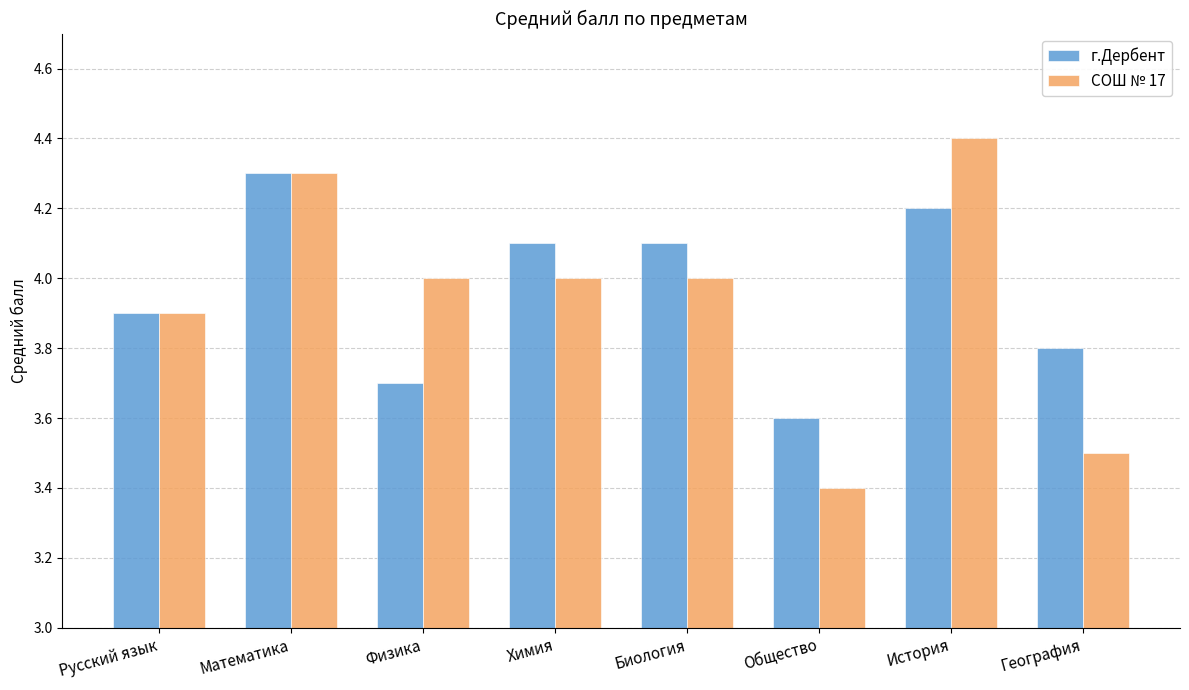

Reading right to left, what are all the values shown in this chart?

г.Дербент: 3.8	4.2	3.6	4.1	4.1	3.7	4.3	3.9
СОШ № 17: 3.5	4.4	3.4	4.0	4.0	4.0	4.3	3.9